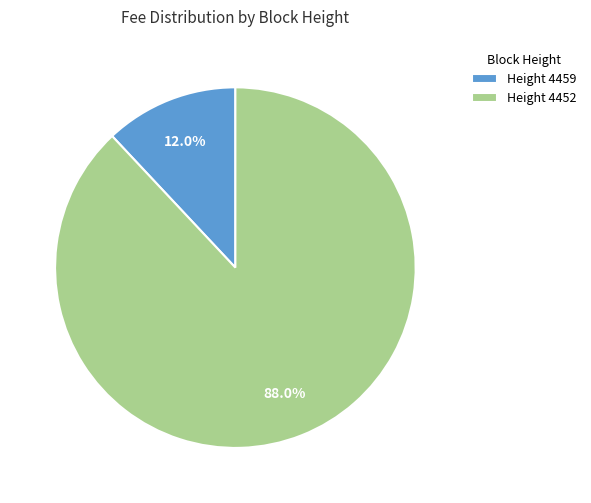

What percentage is NOT represented by Height 4459?

88.0%